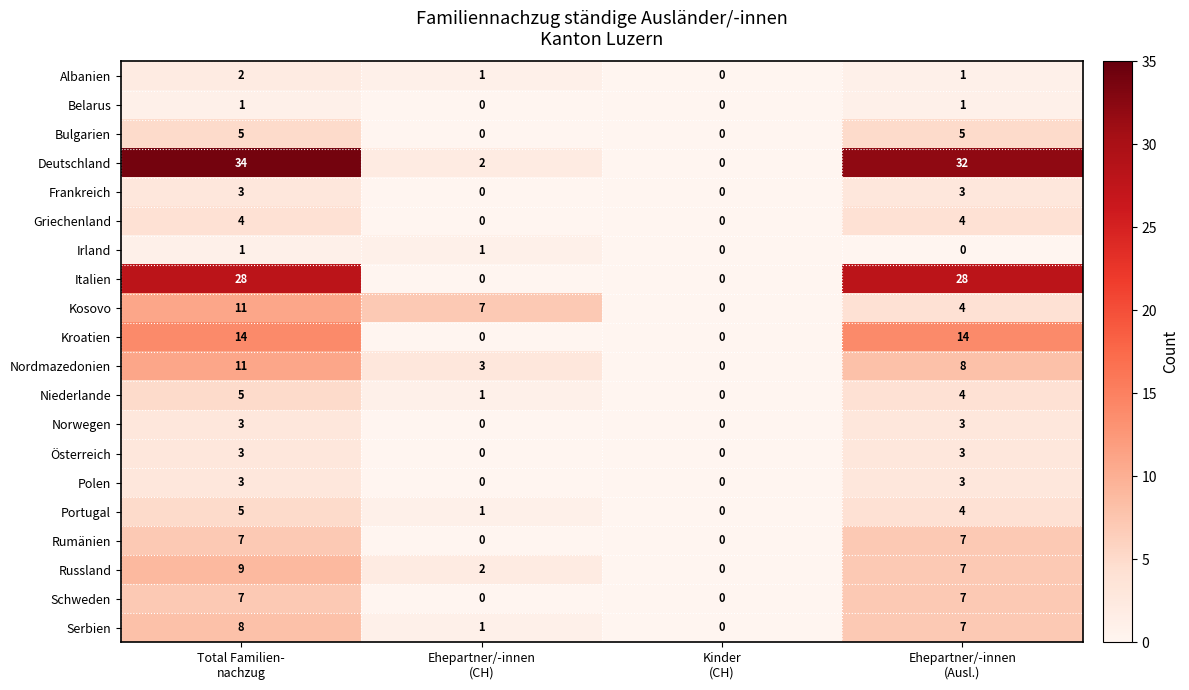

Which series has the largest range (max minus min)?

Deutschland